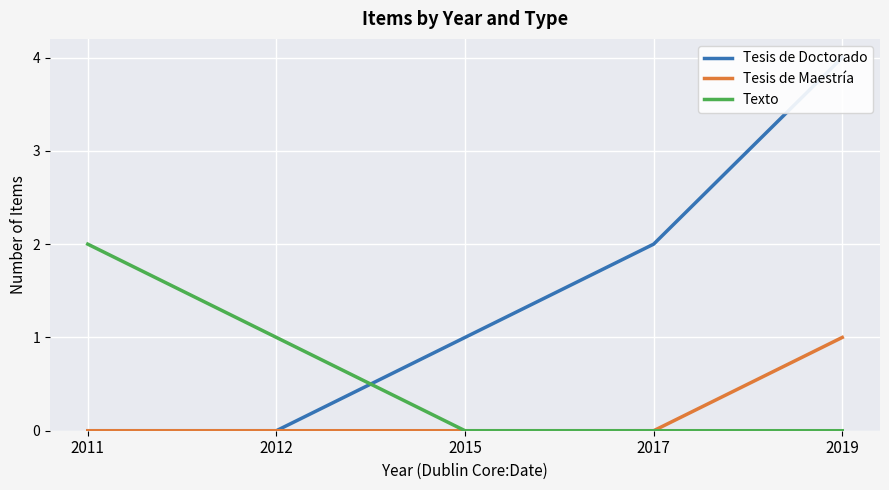

Is the value of Tesis de Maestría at 2015 greater than the value of Tesis de Doctorado at 2012?

No